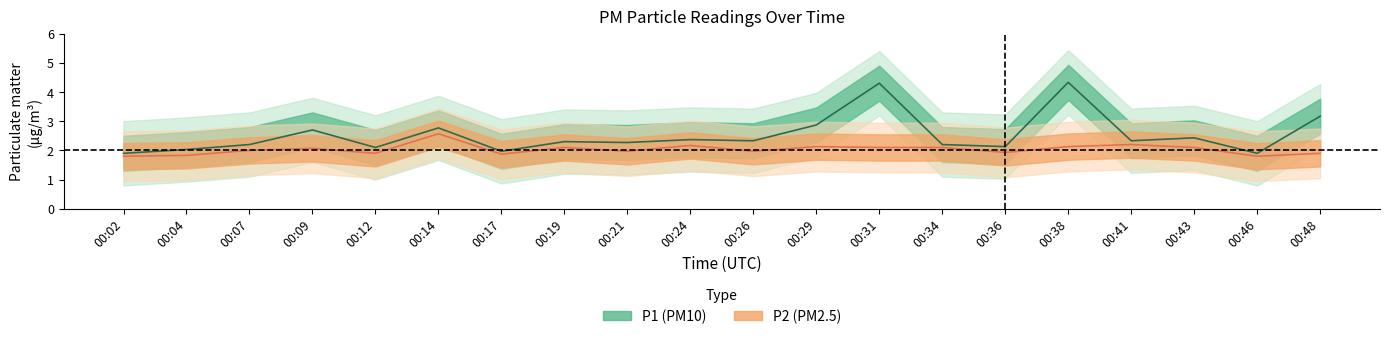

How many lines are shown in the chart?

2